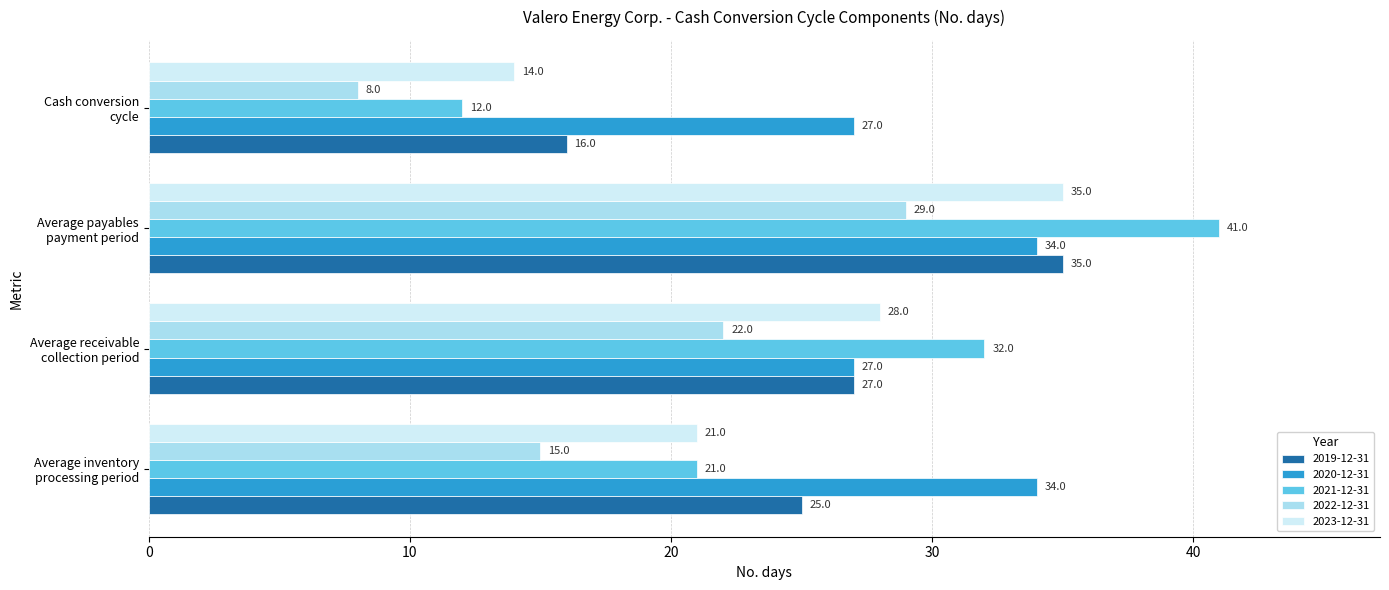

Which series changed the most between Average inventory
processing period and Average payables
payment period?

2021-12-31